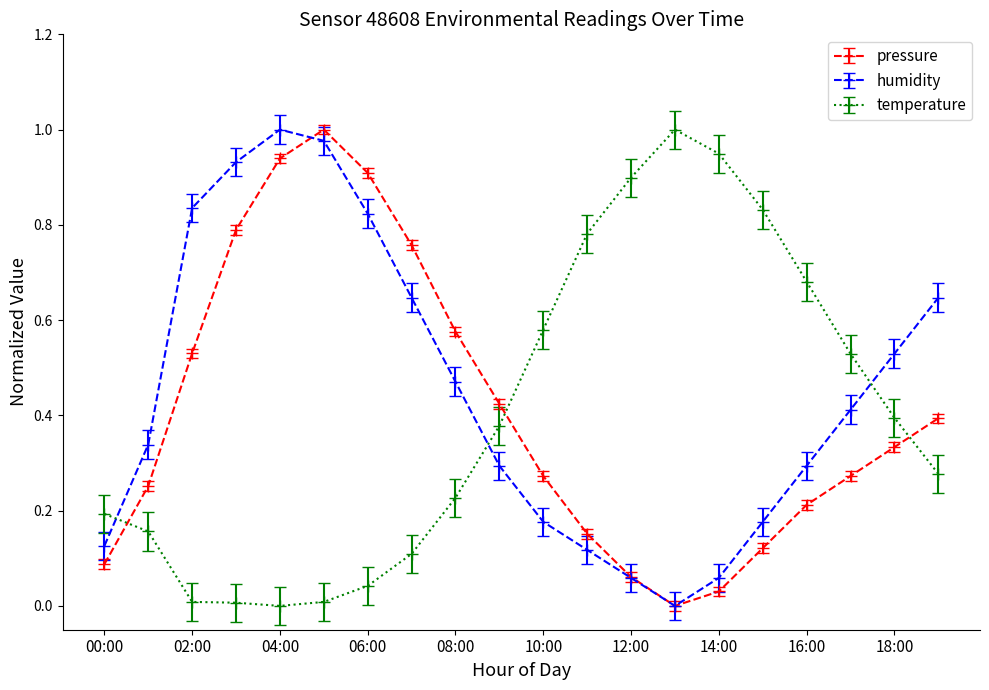

How many interior local valleys does the pressure series have?

1